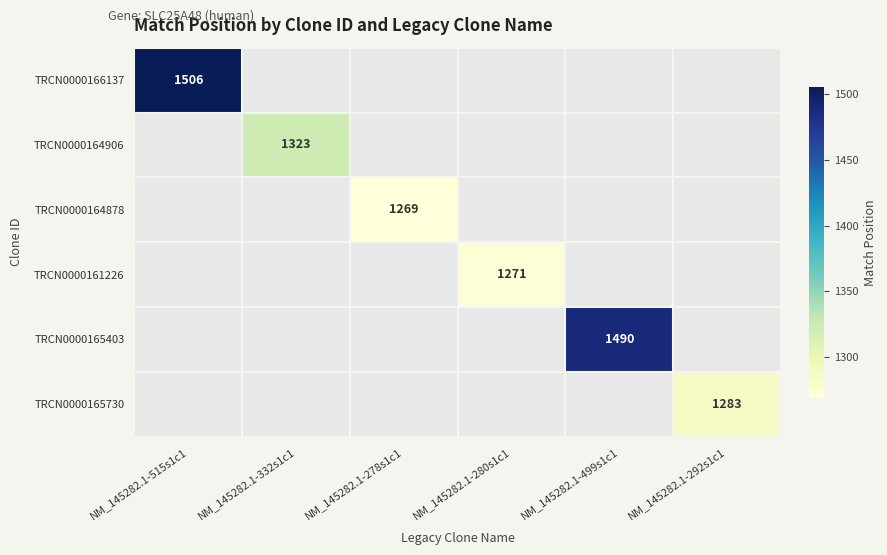

Is the value of TRCN0000161226 at NM_145282.1-292s1c1 greater than the value of TRCN0000166137 at NM_145282.1-515s1c1?

No